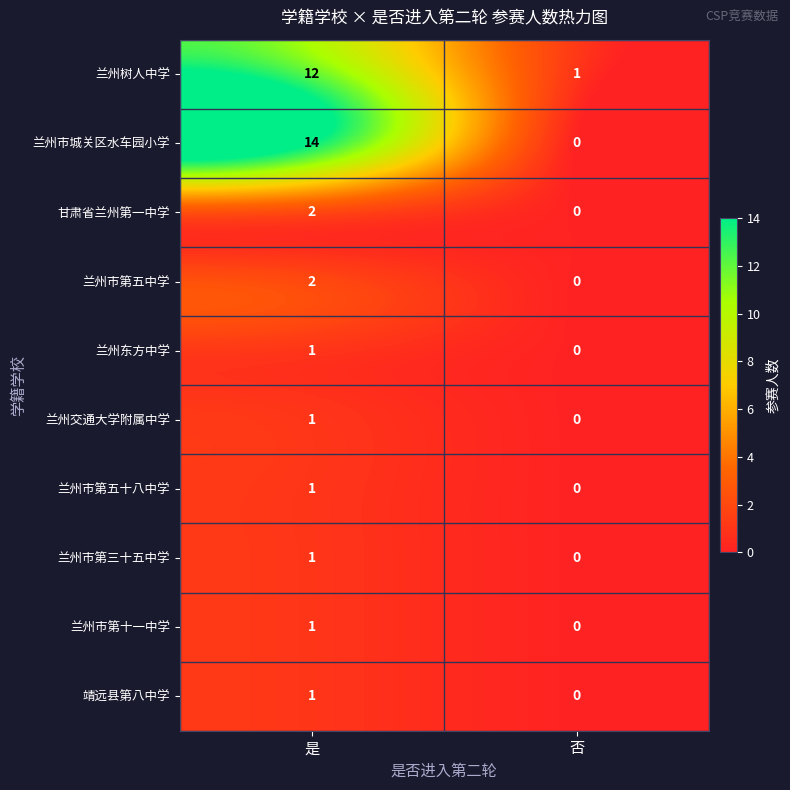

Which series has the largest range (max minus min)?

兰州市城关区水车园小学